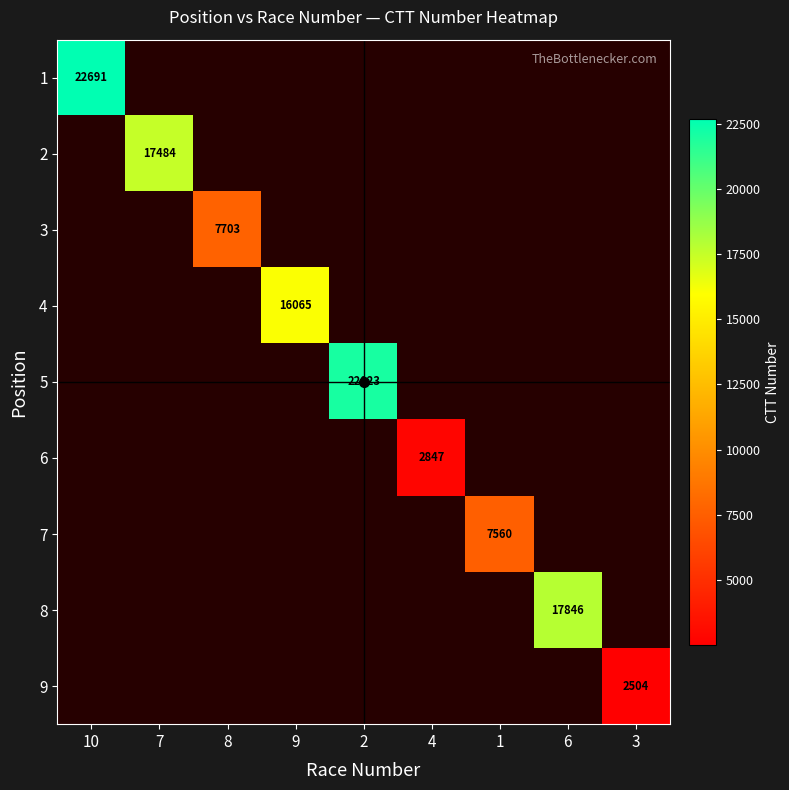

Which series has the largest total across all categories?

1